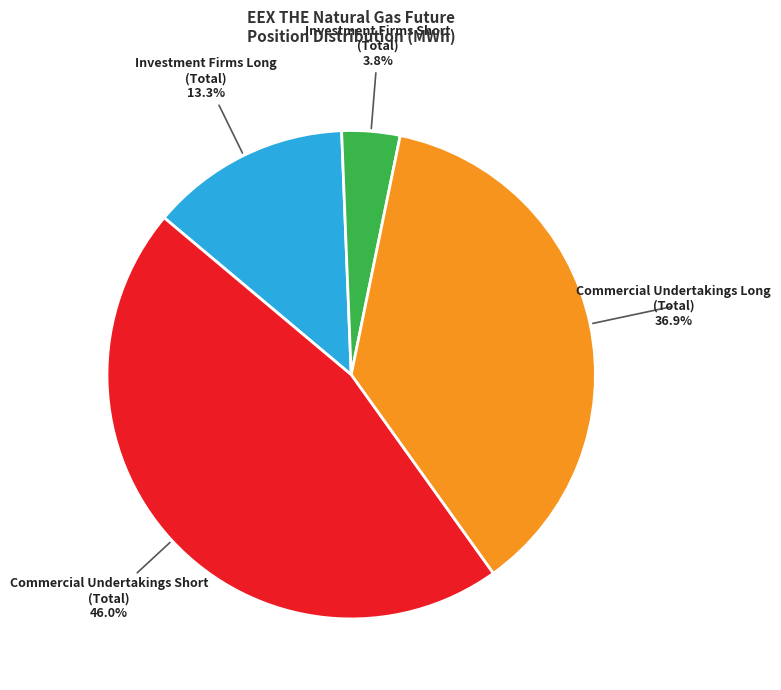

Rank the categories by value from lowest to highest.

Investment Firms Short (Total), Investment Firms Long (Total), Commercial Undertakings Long (Total), Commercial Undertakings Short (Total)